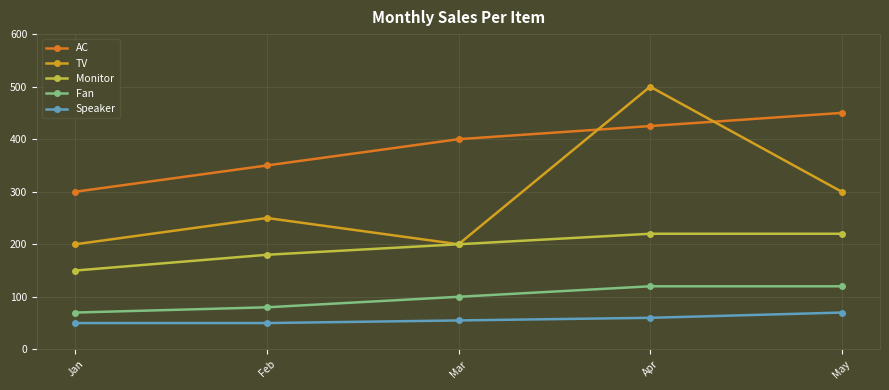

At Jan, list the series in order from largest to smallest.

AC, TV, Monitor, Fan, Speaker